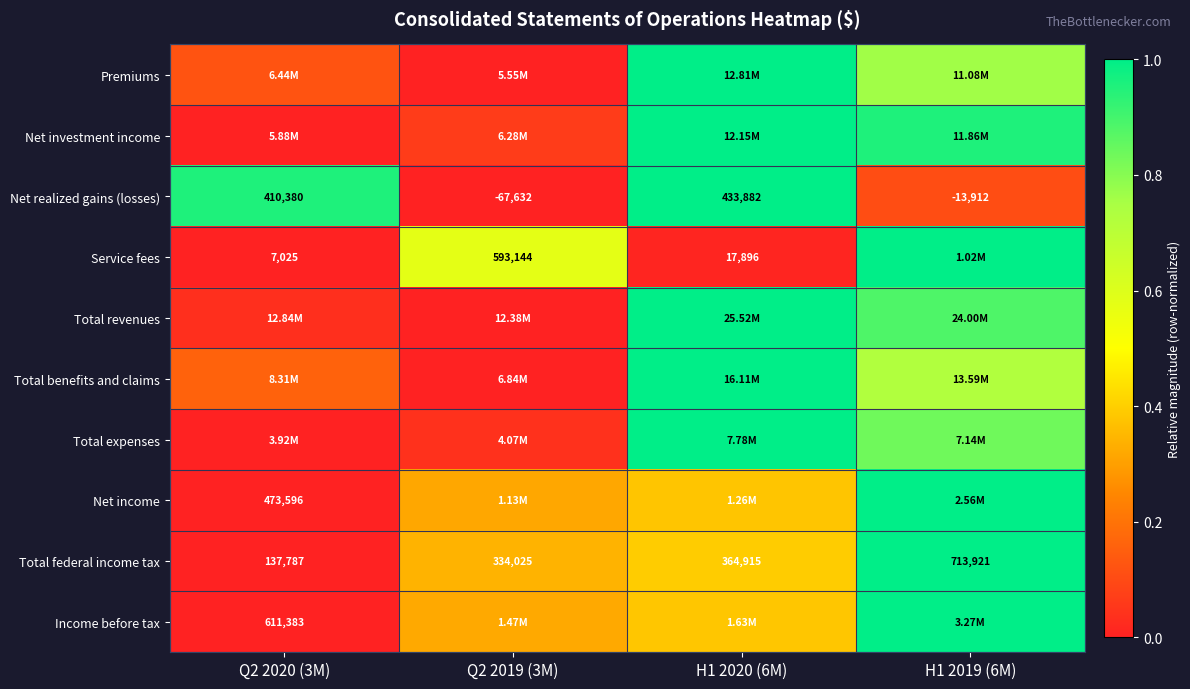

Read the Income before tax value at Q2 2019 (3M).

0.3